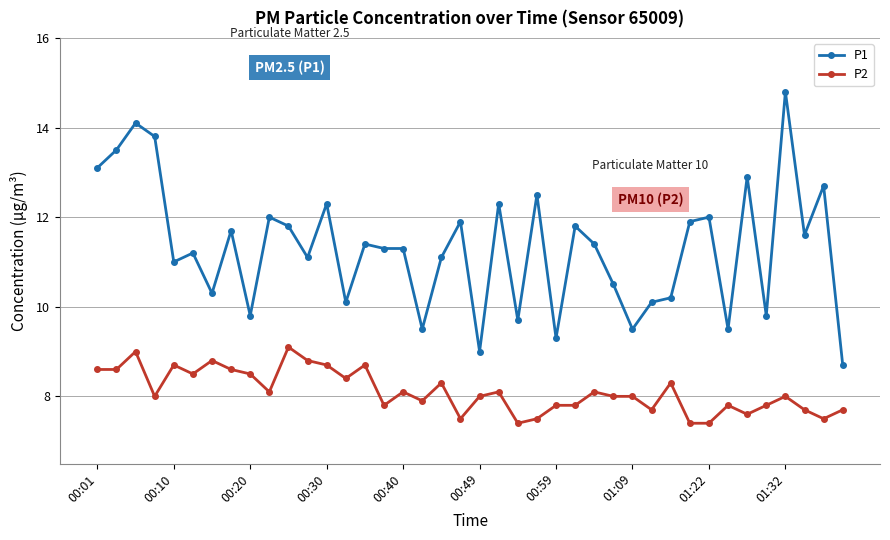

Which series has the largest total across all categories?

P1